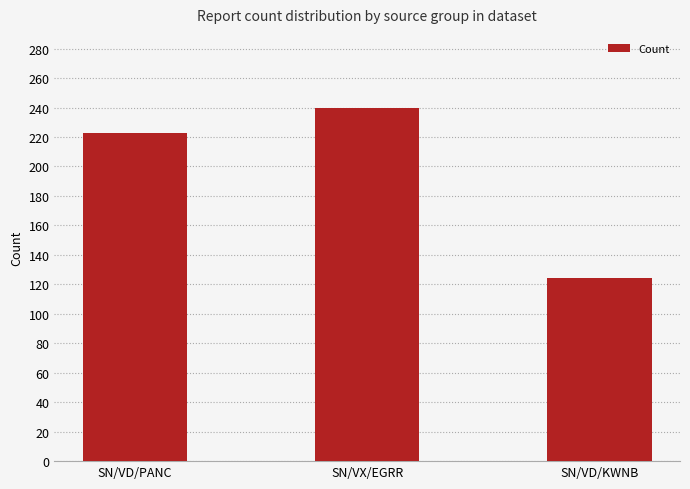

Which has a higher value, SN/VX/EGRR or SN/VD/KWNB?

SN/VX/EGRR